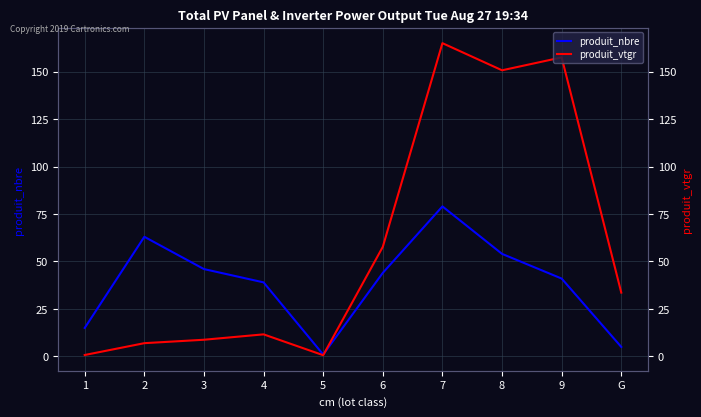

Rank the categories by produit_vtgr value from highest to lowest.

7, 9, 8, 6, G, 4, 3, 2, 1, 5